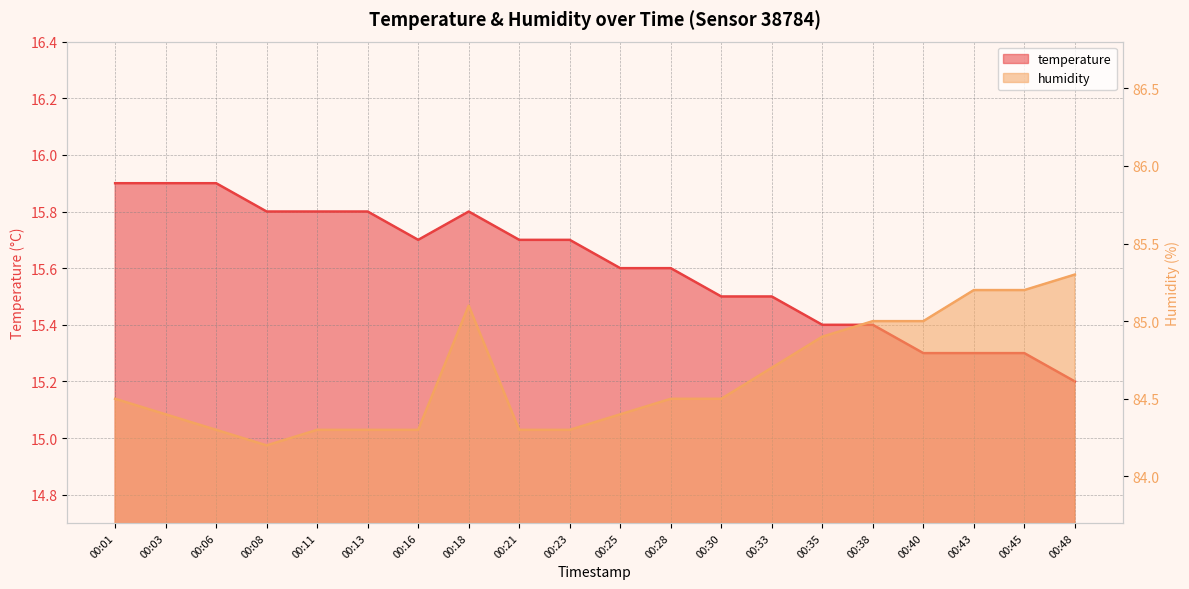

List the labels in order of temperature value, smallest first.

00:48, 00:40, 00:43, 00:45, 00:35, 00:38, 00:30, 00:33, 00:25, 00:28, 00:16, 00:21, 00:23, 00:08, 00:11, 00:13, 00:18, 00:01, 00:03, 00:06